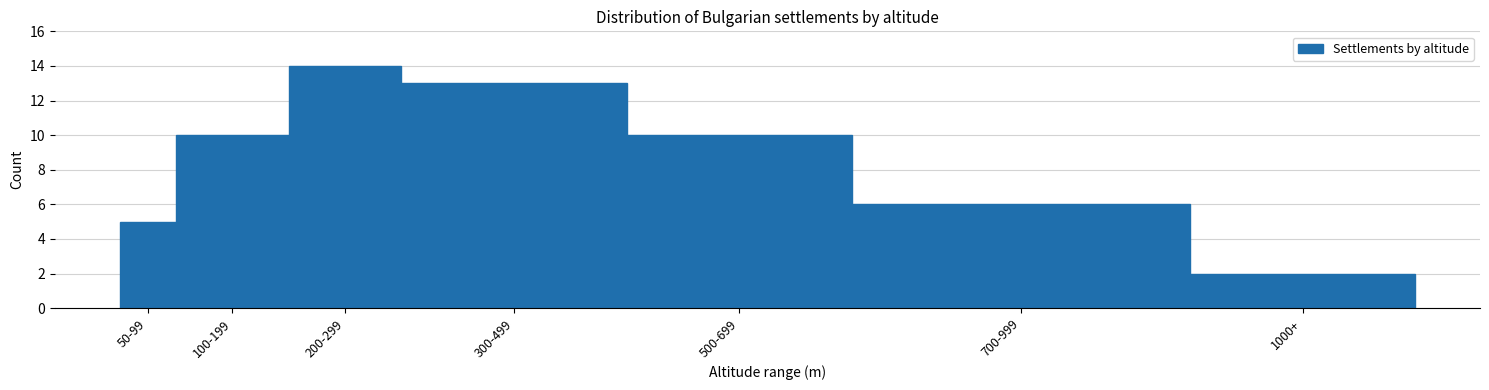

Reading right to left, transcribe all the data shown in this chart.

1000+=2	700-999=6	500-699=10	300-499=13	200-299=14	100-199=10	50-99=5